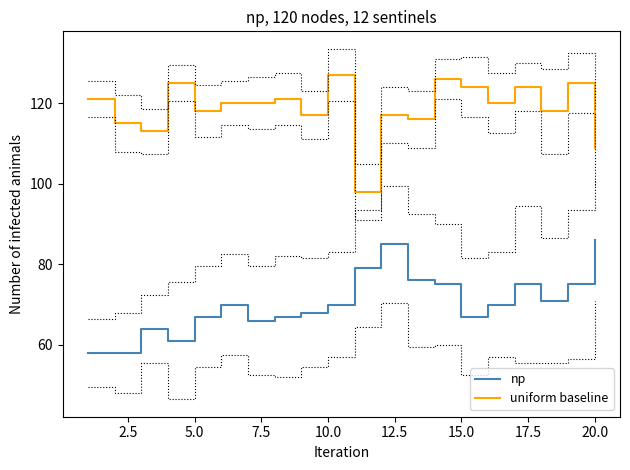

True or false: uniform baseline and np intersect in this chart.

False